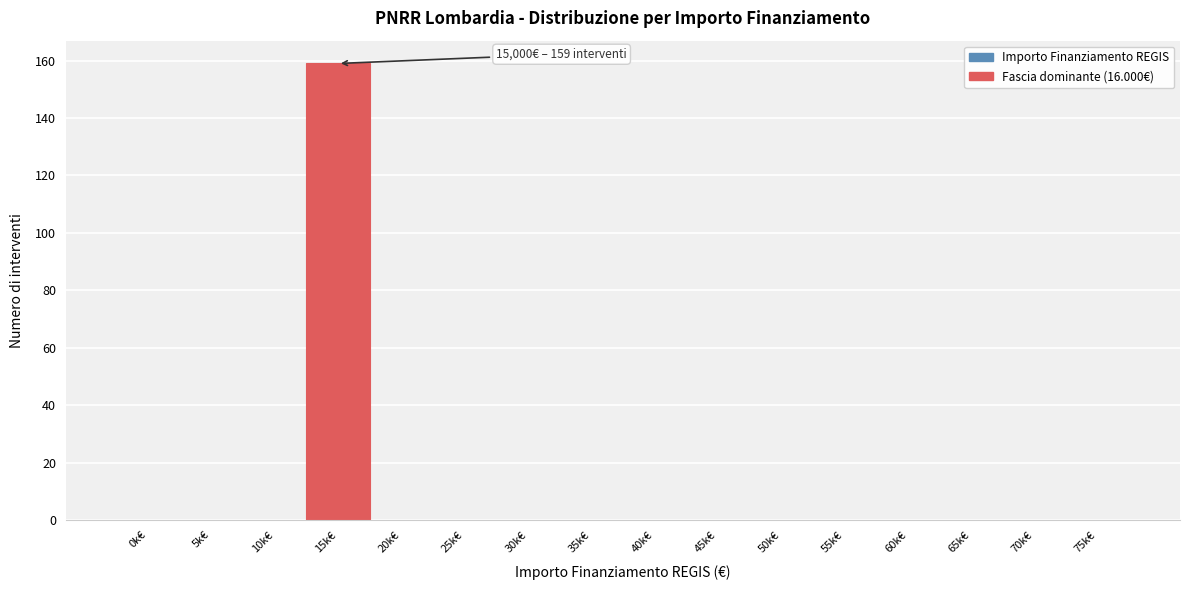

Reading left to right, extract all data points from this chart.

0k€=0	5k€=0	10k€=0	15k€=159	20k€=0	25k€=0	30k€=0	35k€=0	40k€=0	45k€=0	50k€=0	55k€=0	60k€=0	65k€=0	70k€=0	75k€=0